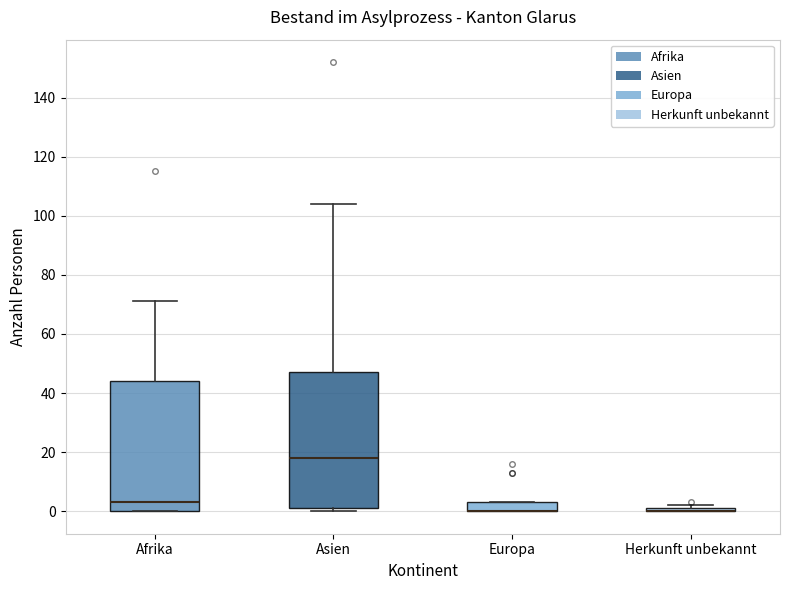

Reading left to right, read every box against the y-axis: the position of its median line, the range the box covers, and the ends of its whiskers. The values are not printed on the chart, so give them approximately, as read against the axis.

Afrika: median 4, box 0 to 44, whiskers 0 to 72
Asien: median 18, box 2 to 48, whiskers 0 to 104
Europa: median 0 (drawn on the box's lower edge), box 0 to 4, whiskers 0 to 4
Herkunft unbekannt: box collapsed to a line at 0, whiskers 0 to 2